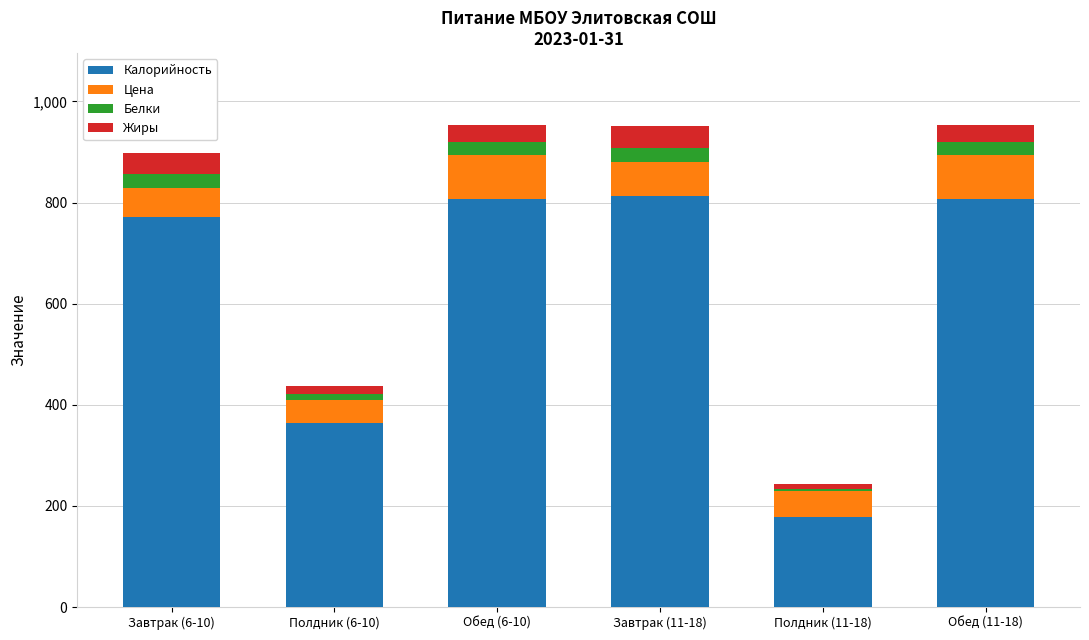

What is the minimum value for Калорийность?

177.6